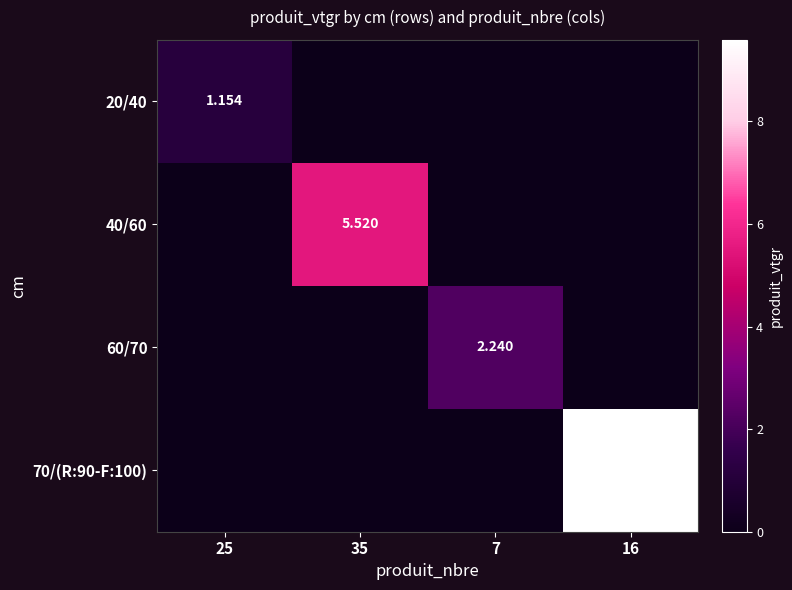

How many categories are shown in the chart?

4